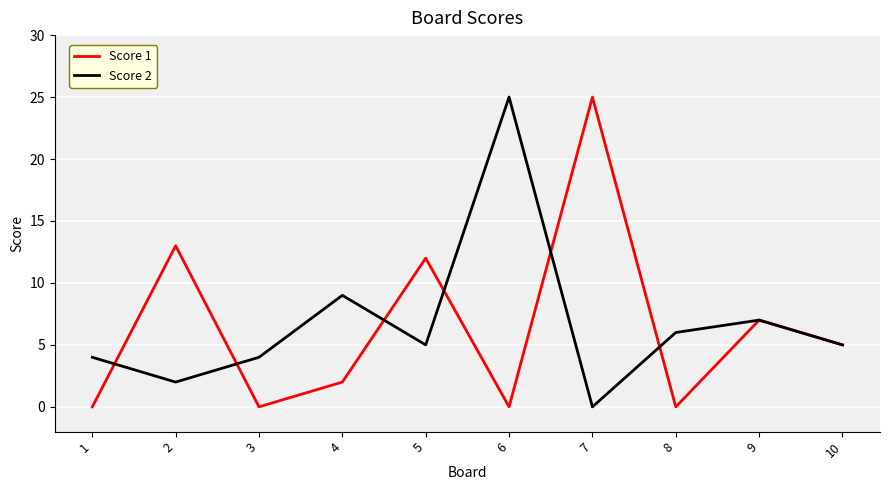

Which series changed the most between 1 and 8?

Score 2